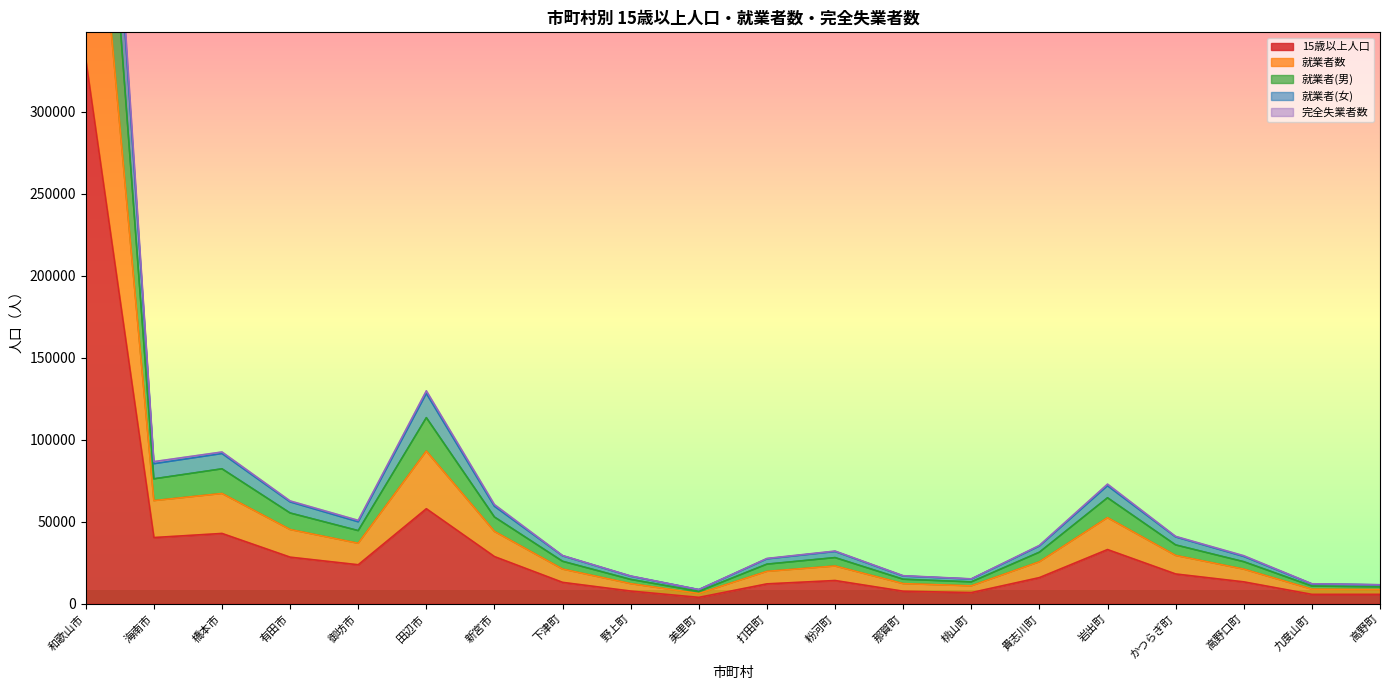

Where is 15歳以上人口 nearest to the value 167941?

田辺市